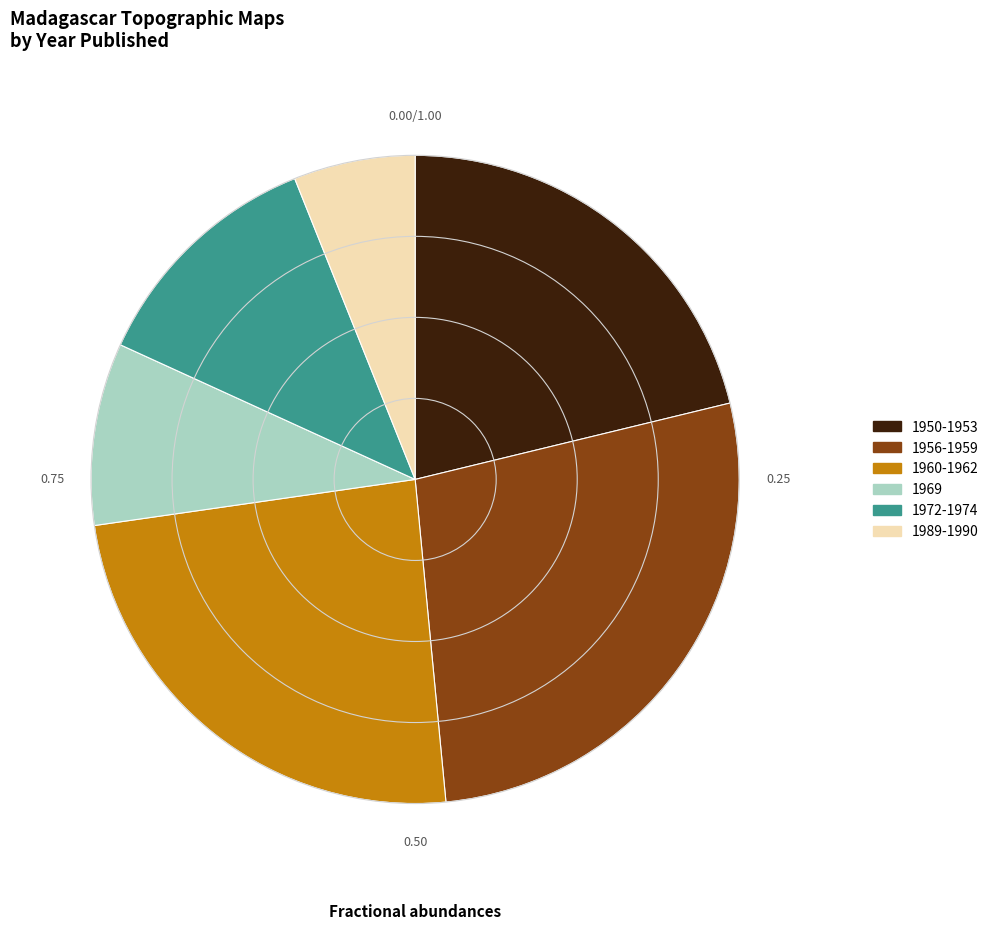

Does any single category account for the majority?

No